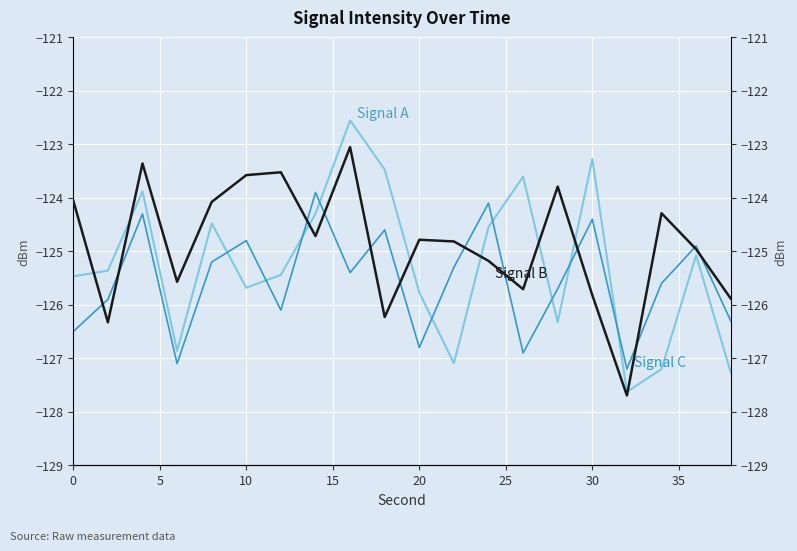

How many data points in Signal C are less than -125?

13